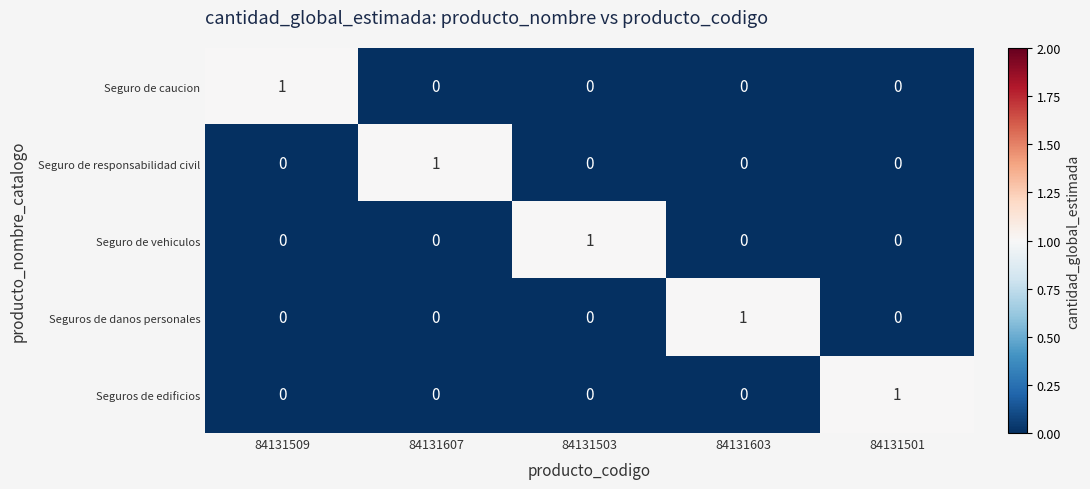

Is it true that Seguros de danos personales equals 1 at 84131501?

False